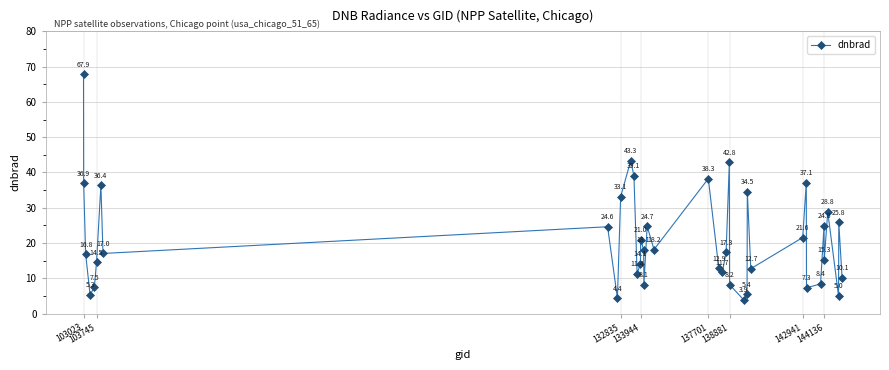

What is the value of the 36th point from the left?

15.3